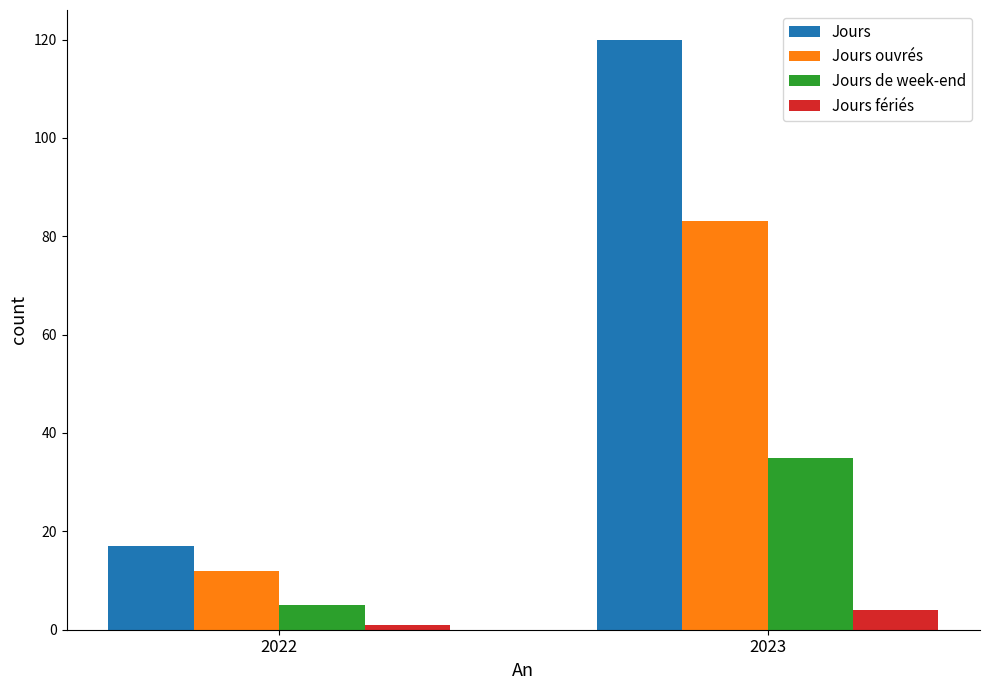

What is the difference between the Jours fériés values at 2023 and 2022?

3